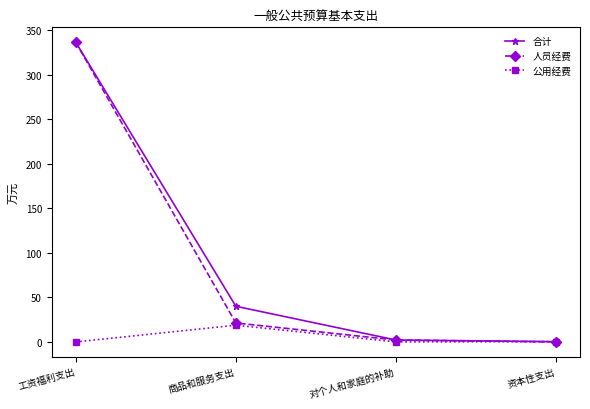

Which label corresponds to the largest value in the chart?

工资福利支出